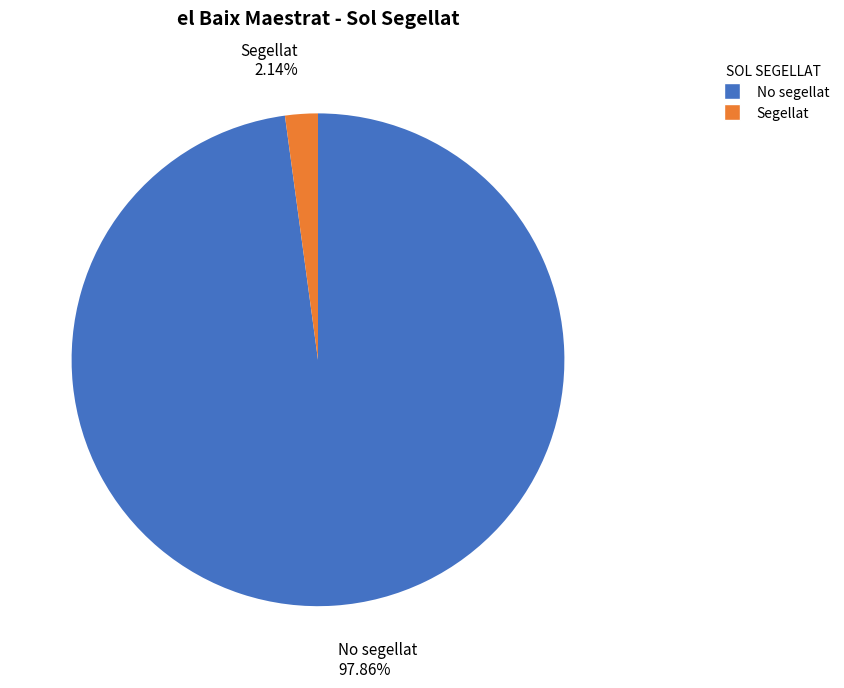

To the nearest percent, what portion does Segellat represent?

2%